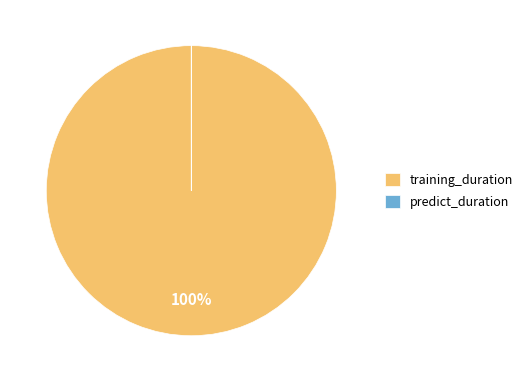

The training_duration slice represents 100% of the pie. True or false?

True